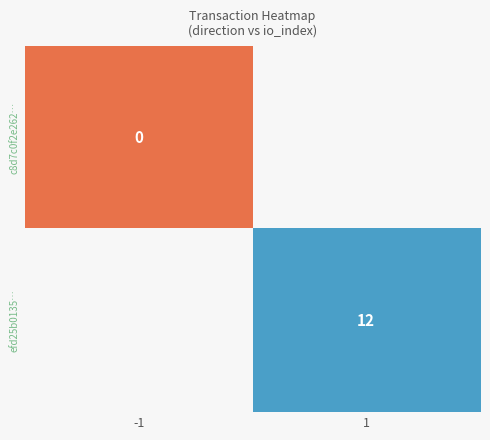

The value of efd25b0135… at 1 is 2. True or false?

False